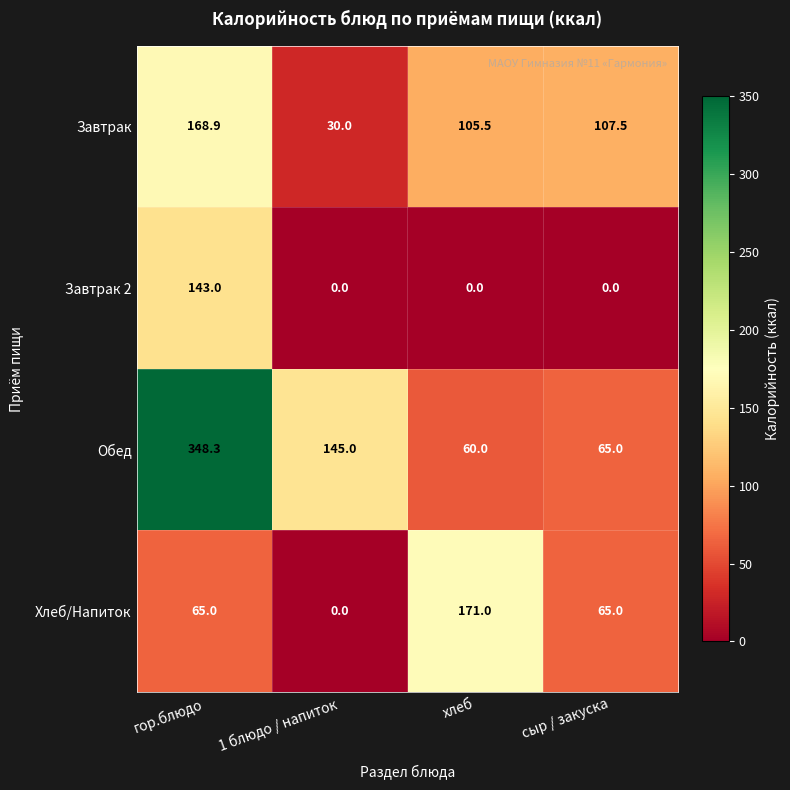

What is the difference between the second highest and second lowest values in the Обед series?

80.0